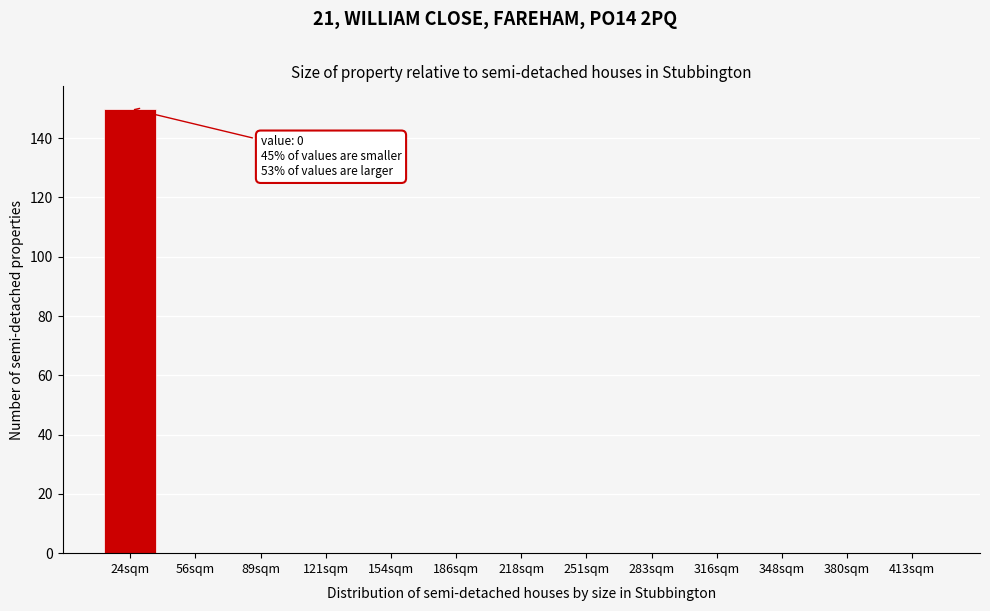

Reading right to left, list all the values displayed in this chart.

413sqm=0	380sqm=0	348sqm=0	316sqm=0	283sqm=0	251sqm=0	218sqm=0	186sqm=0	154sqm=0	121sqm=0	89sqm=0	56sqm=0	24sqm=150